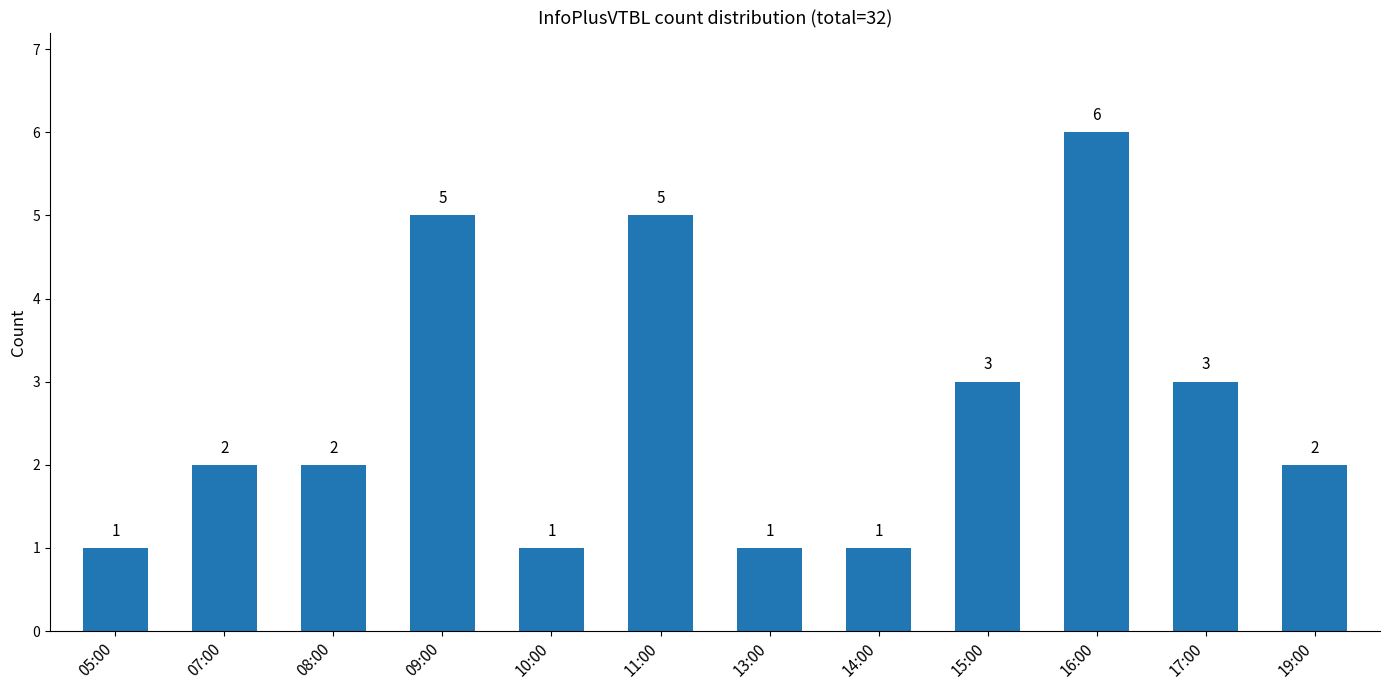

True or false: the data shows 3 at 17:00.

True